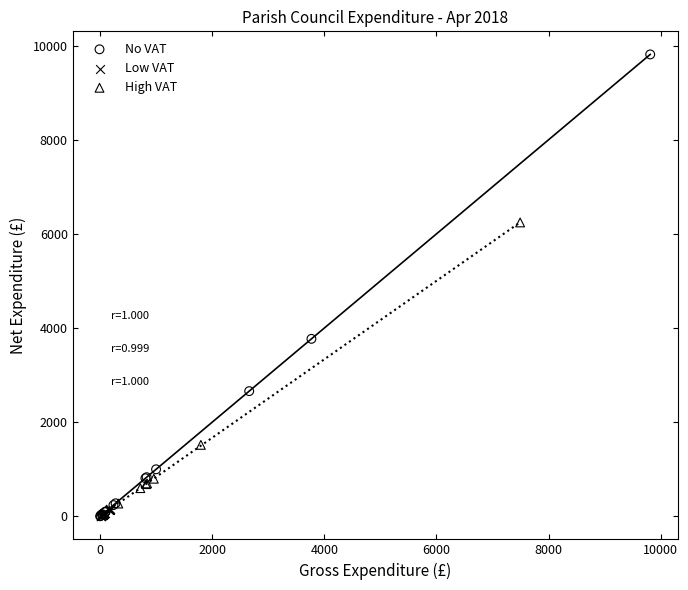

Which series contains the highest Y value?

No VAT